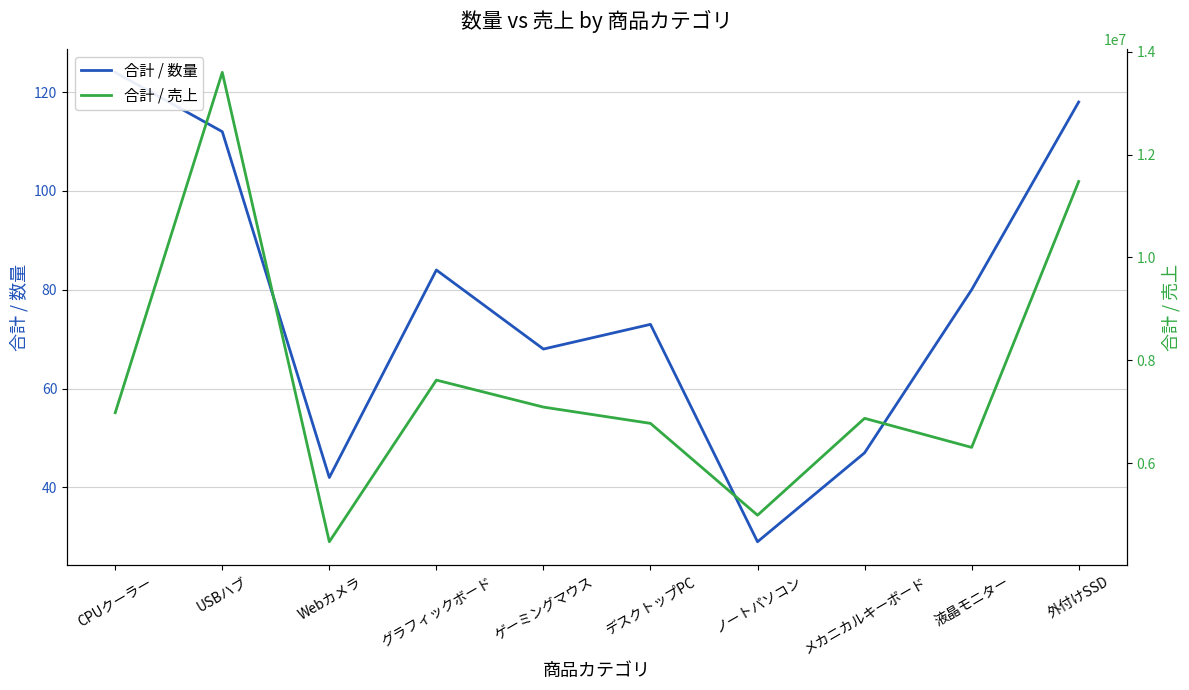

How many values in the 合計 / 数量 series are below 80?

5